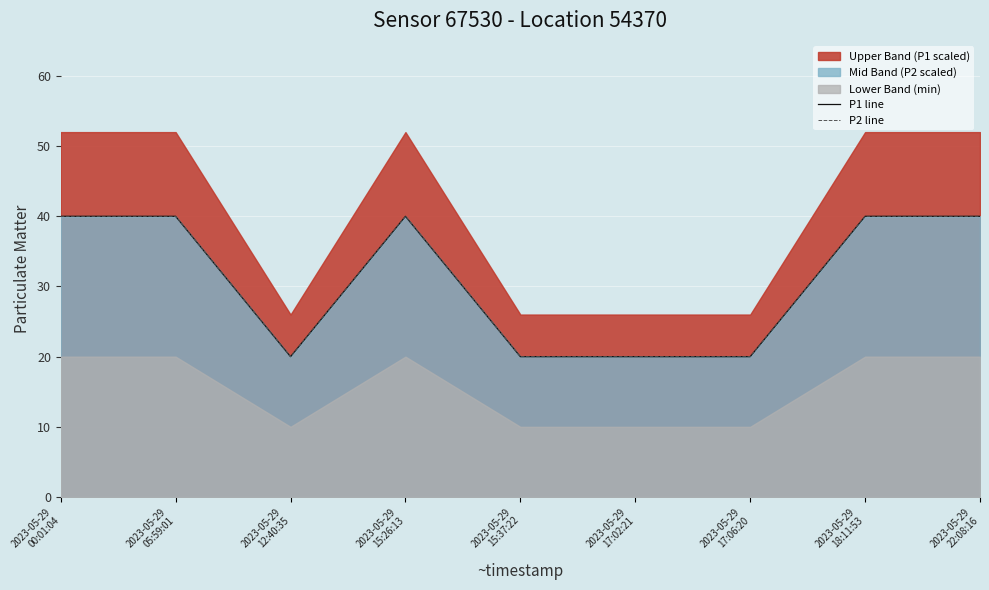

What is the highest value of the P1 line series?

40